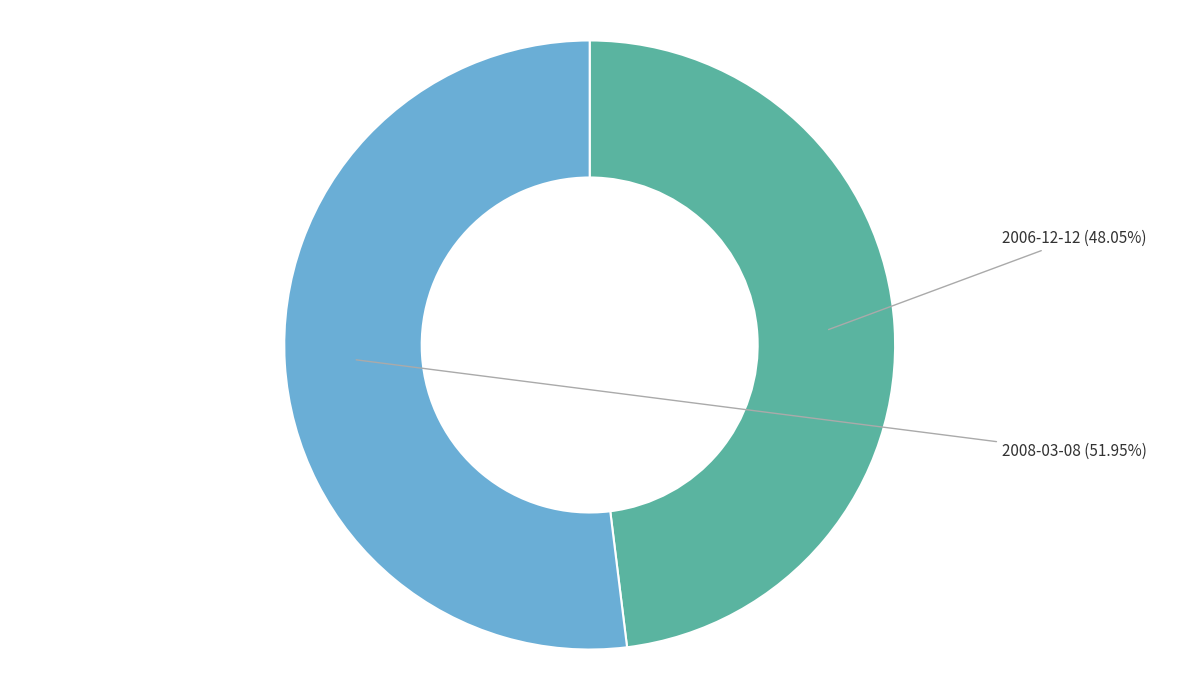

The 2006-12-12 slice represents 36% of the pie. True or false?

False